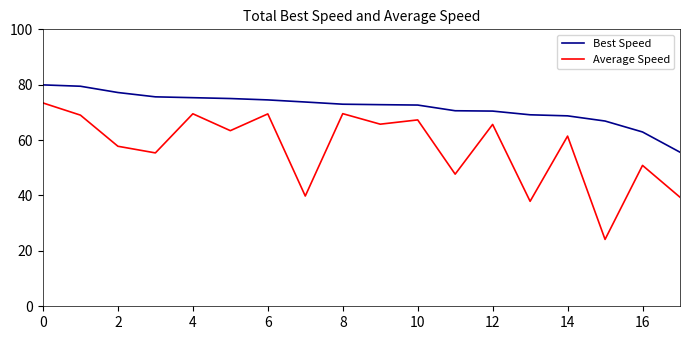

What is the highest value of the Best Speed series?

79.9